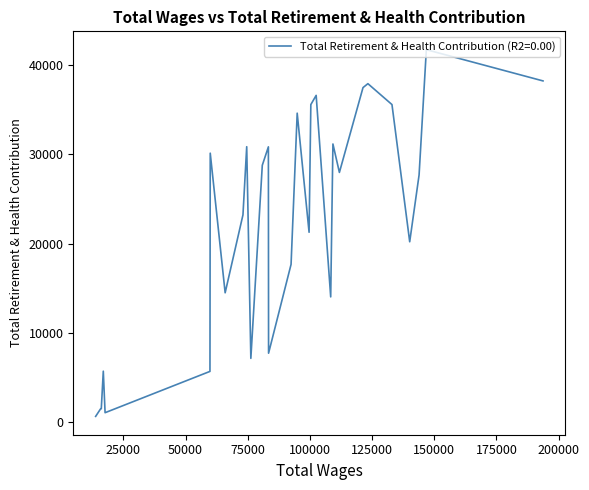

Approximately how many times larger is the value at 13826.0 compared to 59793.0?

0.1